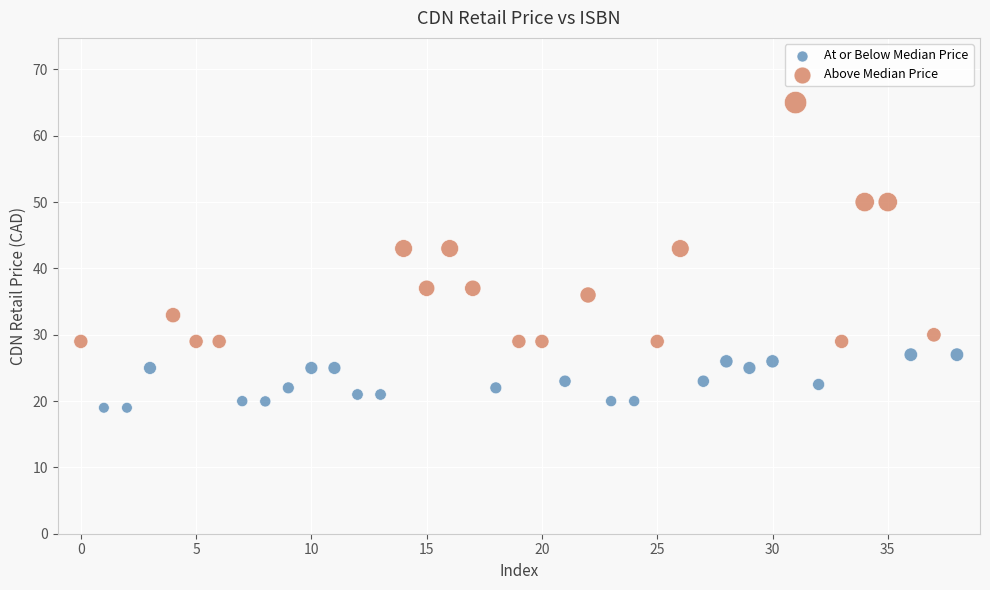

Which series has the widest spread of Y values?

Above Median Price